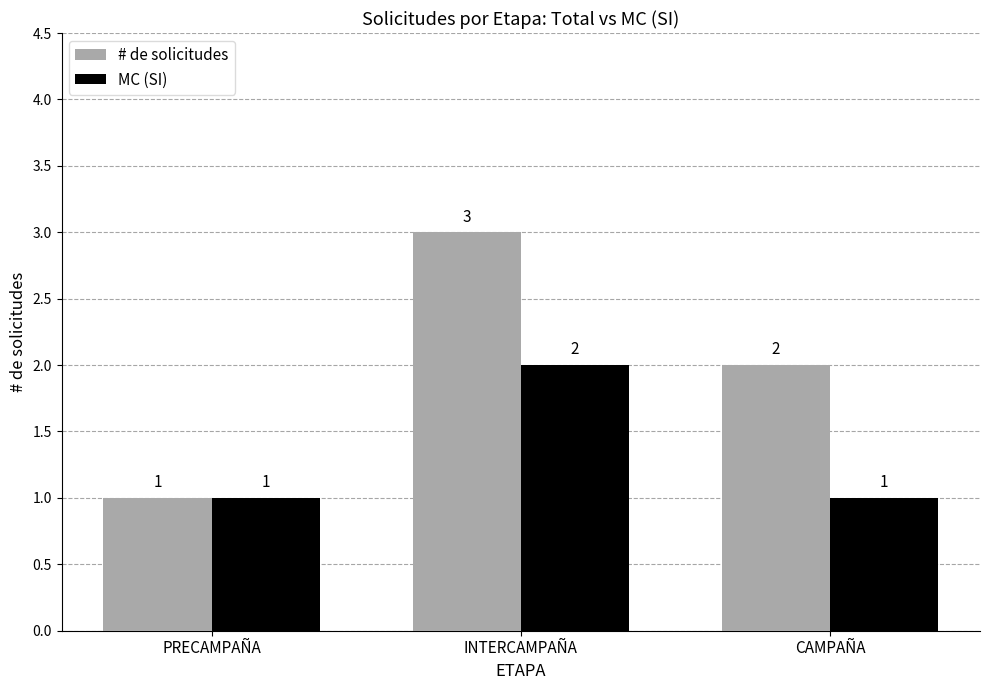

The MC (SI) series shows 1 at CAMPAÑA. True or false?

True